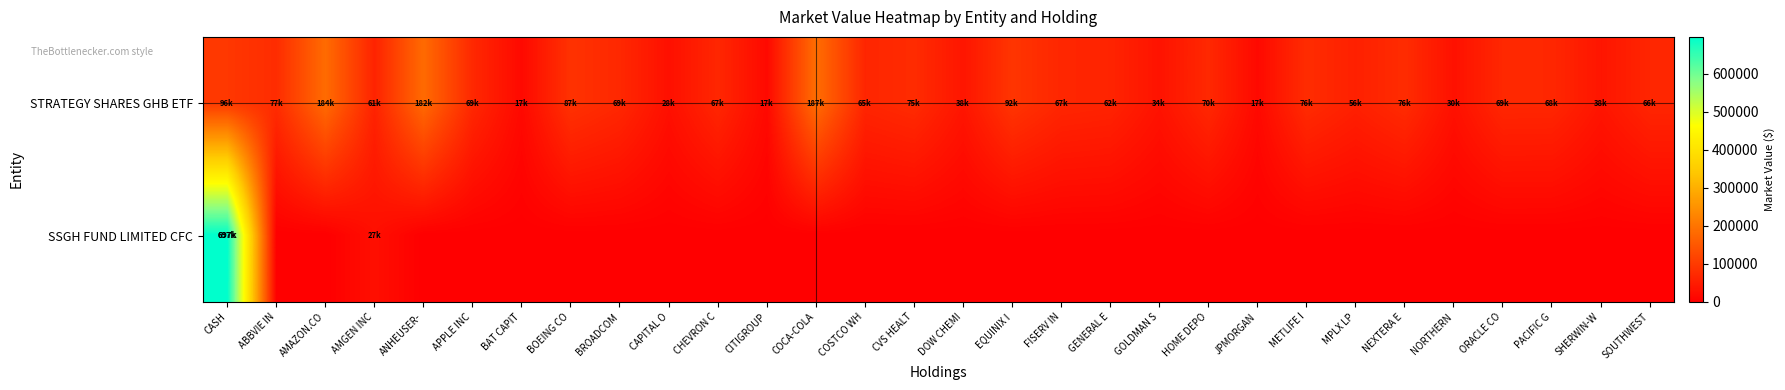

Rank the series at DOW CHEMI from lowest to highest value.

SSGH FUND LIMITED CFC, STRATEGY SHARES GHB ETF